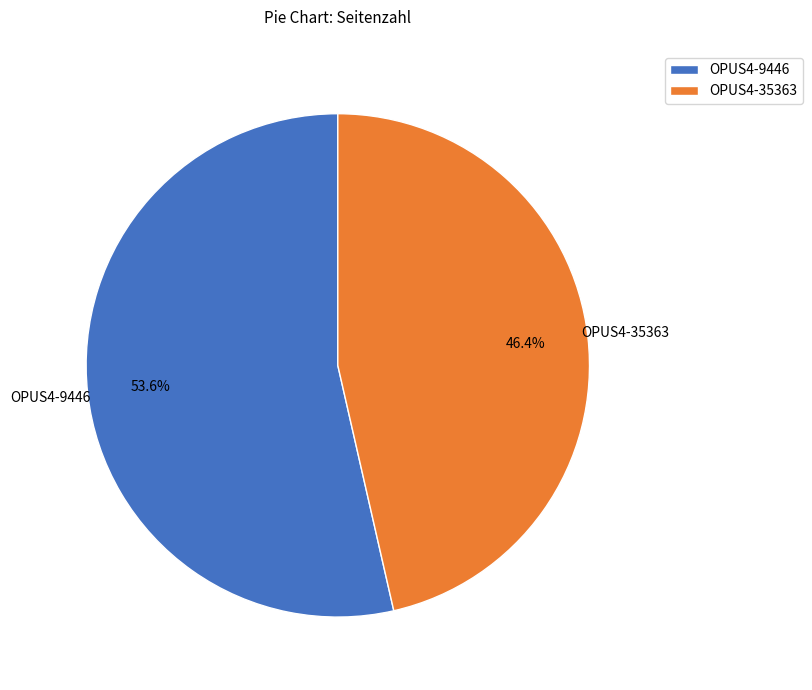

Which category accounts for the majority?

OPUS4-9446